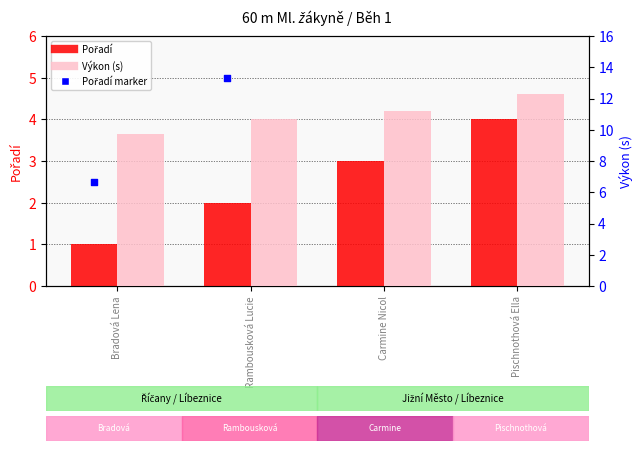

Which series contains the highest Y value?

Výkon (s)